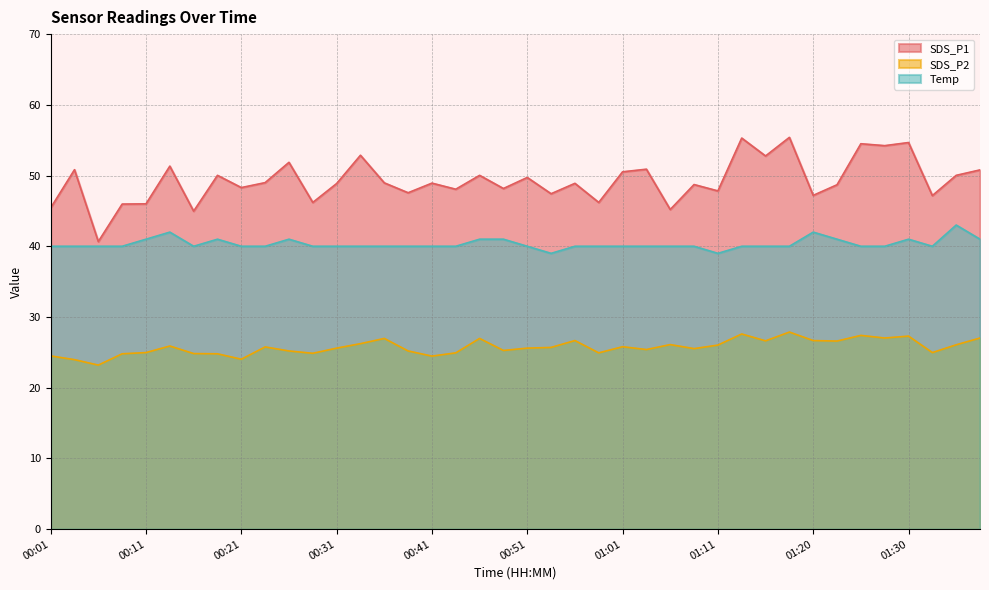

What are all the series names shown in the legend?

SDS_P1, SDS_P2, Temp